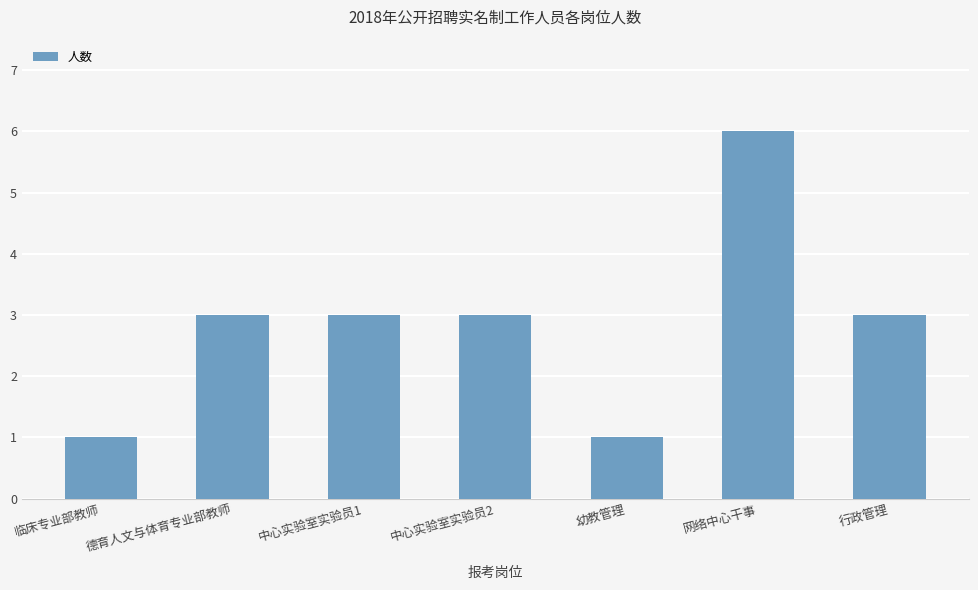

Are the bars horizontal?

No